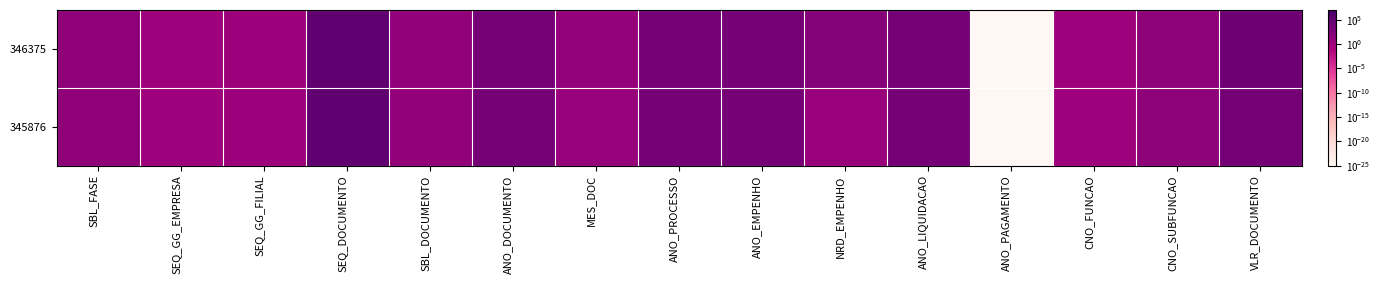

Reading left to right, what are all the values shown in this chart?

346375: SBL_FASE=20.0	SEQ_GG_EMPRESA=1.0	SEQ_GG_FILIAL=2.0	SEQ_DOCUMENTO=106664.0	SBL_DOCUMENTO=10.0	ANO_DOCUMENTO=2023.0	MES_DOC=6.0	ANO_PROCESSO=2023.0	ANO_EMPENHO=2023.0	NRD_EMPENHO=127.0	ANO_LIQUIDACAO=2023.0	ANO_PAGAMENTO=0.0	CNO_FUNCAO=1.0	CNO_SUBFUNCAO=31.0	VLR_DOCUMENTO=6000.0
345876: SBL_FASE=20.0	SEQ_GG_EMPRESA=1.0	SEQ_GG_FILIAL=2.0	SEQ_DOCUMENTO=105582.0	SBL_DOCUMENTO=10.0	ANO_DOCUMENTO=2023.0	MES_DOC=5.0	ANO_PROCESSO=2022.0	ANO_EMPENHO=2023.0	NRD_EMPENHO=4.0	ANO_LIQUIDACAO=2023.0	ANO_PAGAMENTO=0.0	CNO_FUNCAO=1.0	CNO_SUBFUNCAO=31.0	VLR_DOCUMENTO=2950.0